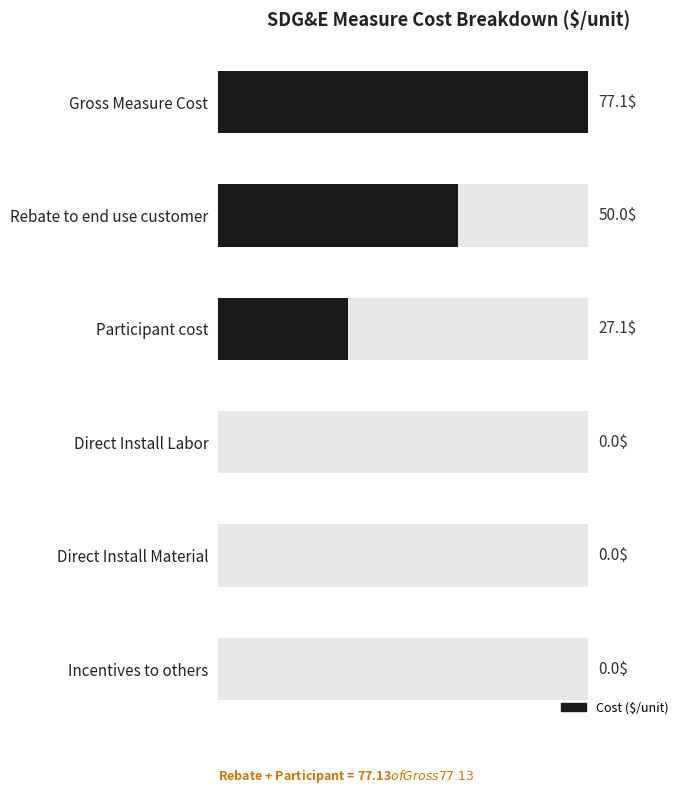

How many data points are less than 27?

3